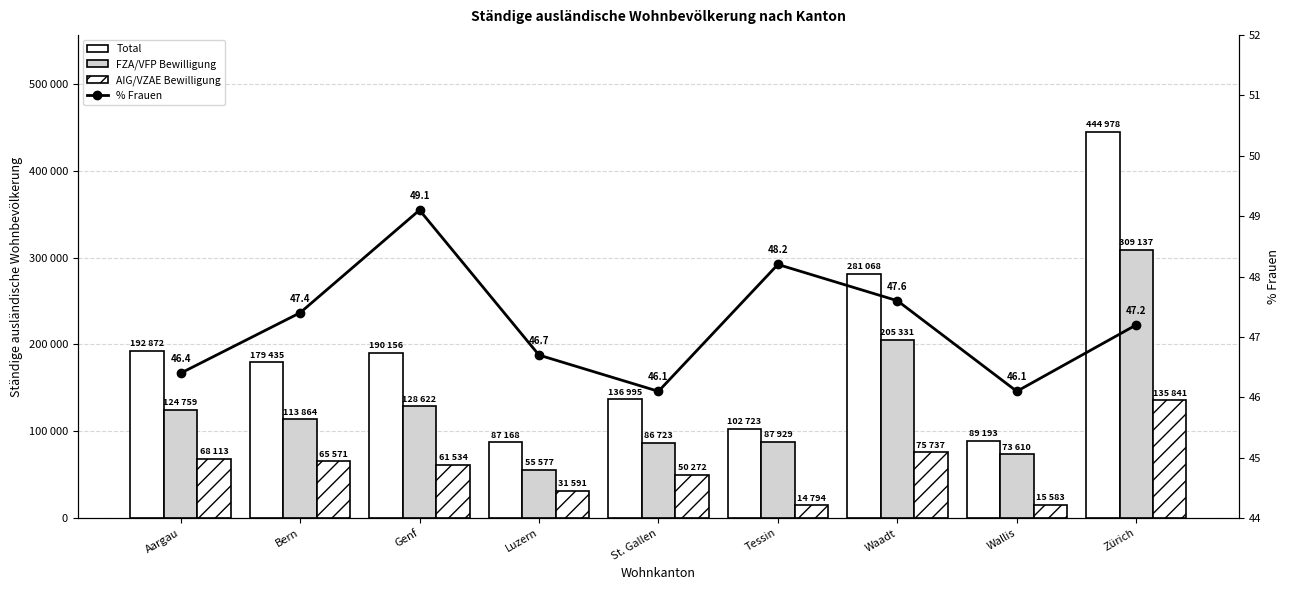

Reading right to left, list all the values displayed in this chart.

Total: Zürich=444978.0	Wallis=89193.0	Waadt=281068.0	Tessin=102723.0	St. Gallen=136995.0	Luzern=87168.0	Genf=190156.0	Bern=179435.0	Aargau=192872.0
FZA/VFP Bewilligung: Zürich=309137.0	Wallis=73610.0	Waadt=205331.0	Tessin=87929.0	St. Gallen=86723.0	Luzern=55577.0	Genf=128622.0	Bern=113864.0	Aargau=124759.0
AIG/VZAE Bewilligung: Zürich=135841.0	Wallis=15583.0	Waadt=75737.0	Tessin=14794.0	St. Gallen=50272.0	Luzern=31591.0	Genf=61534.0	Bern=65571.0	Aargau=68113.0
% Frauen: Zürich=47.2	Wallis=46.1	Waadt=47.6	Tessin=48.2	St. Gallen=46.1	Luzern=46.7	Genf=49.1	Bern=47.4	Aargau=46.4